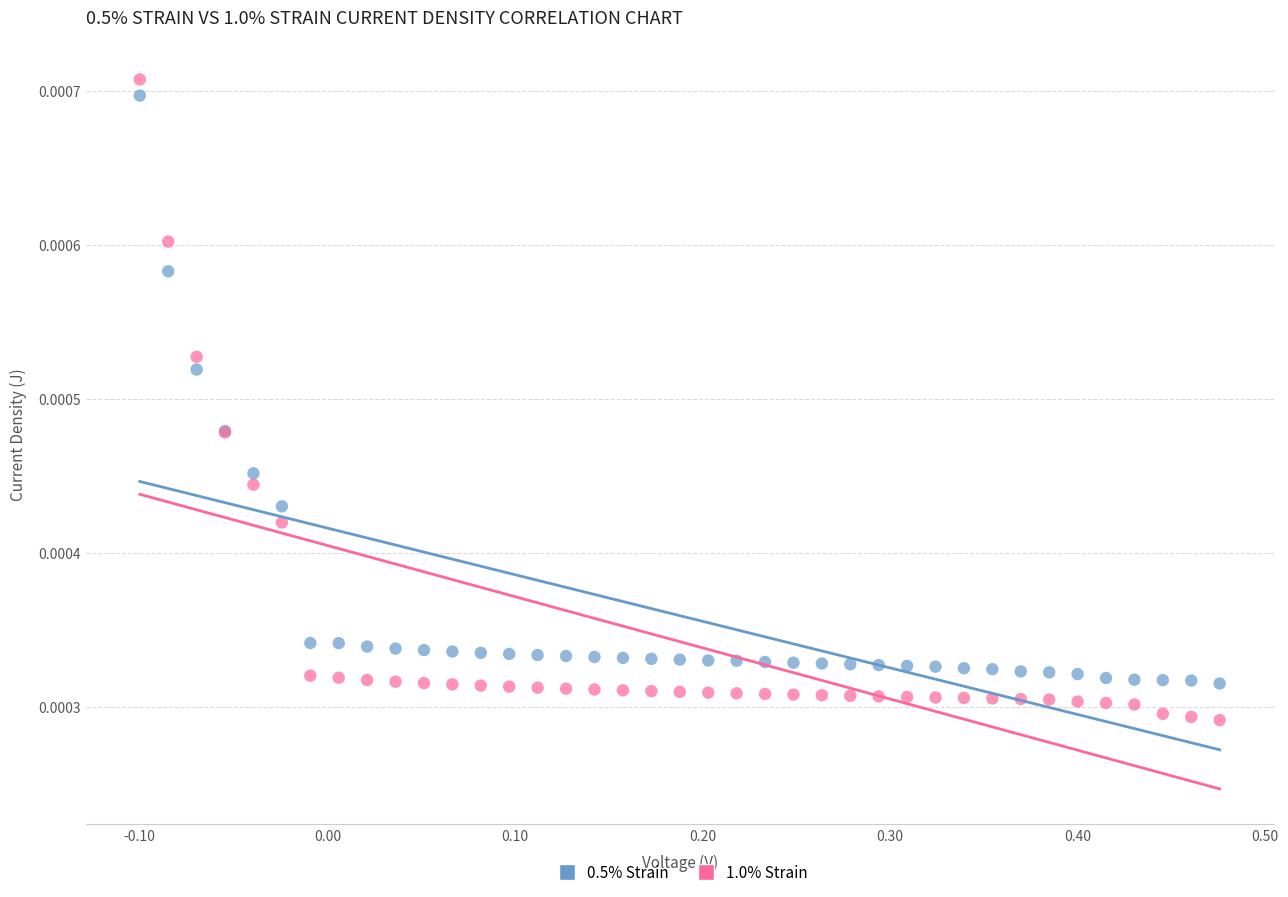

Which series has the largest Y range (max minus min)?

1.0% Strain